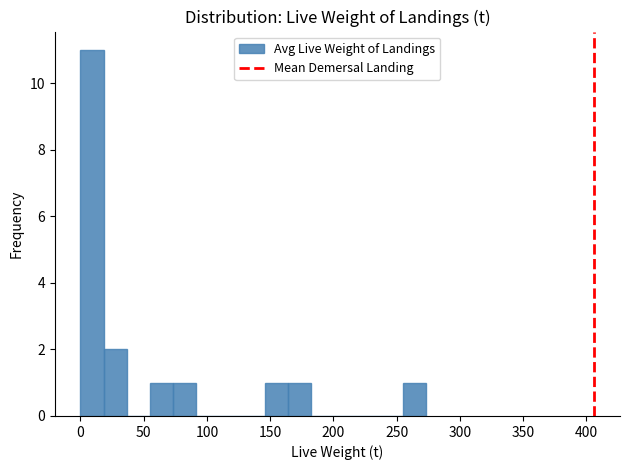

Around what value on the x-axis is the tallest bar? Give the approximate position of its centre, as read against the axis.

10